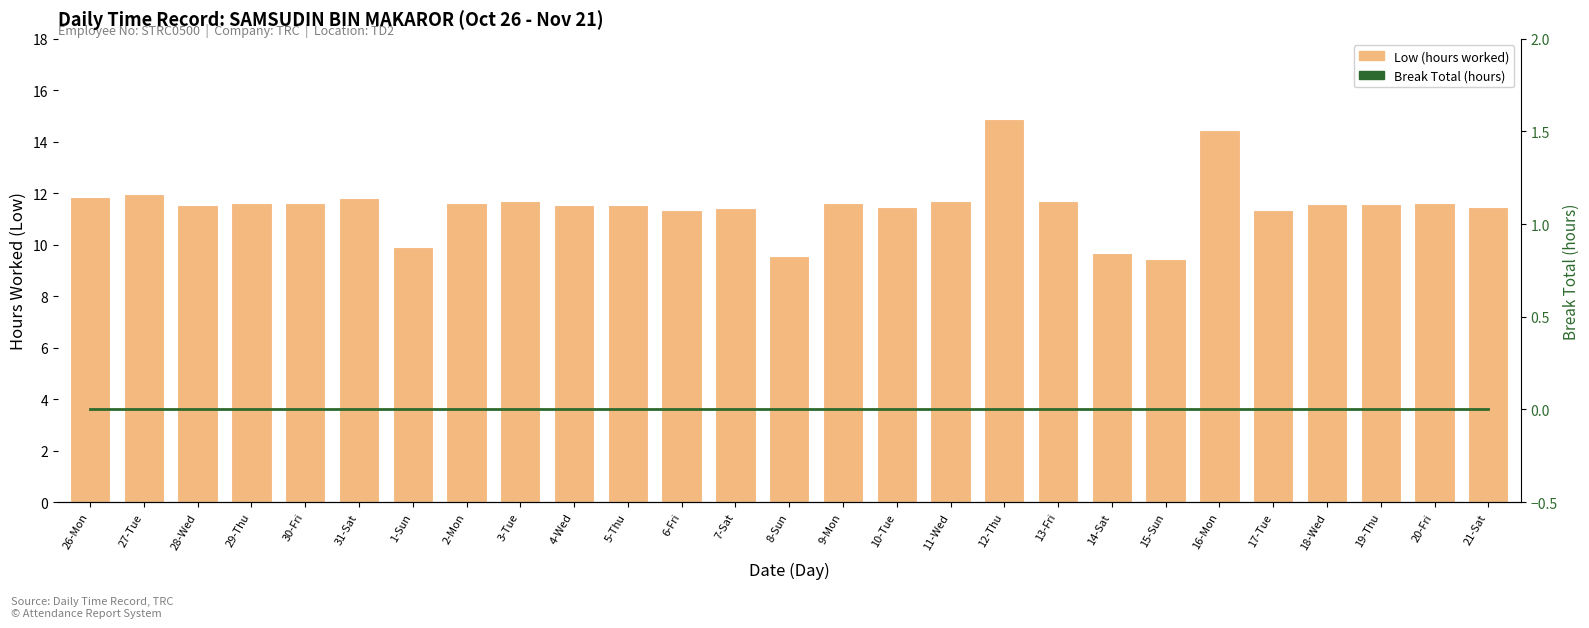

Is the value of Low (hours worked) at 29-Thu greater than the value of Break Total (hours) at 29-Thu?

Yes